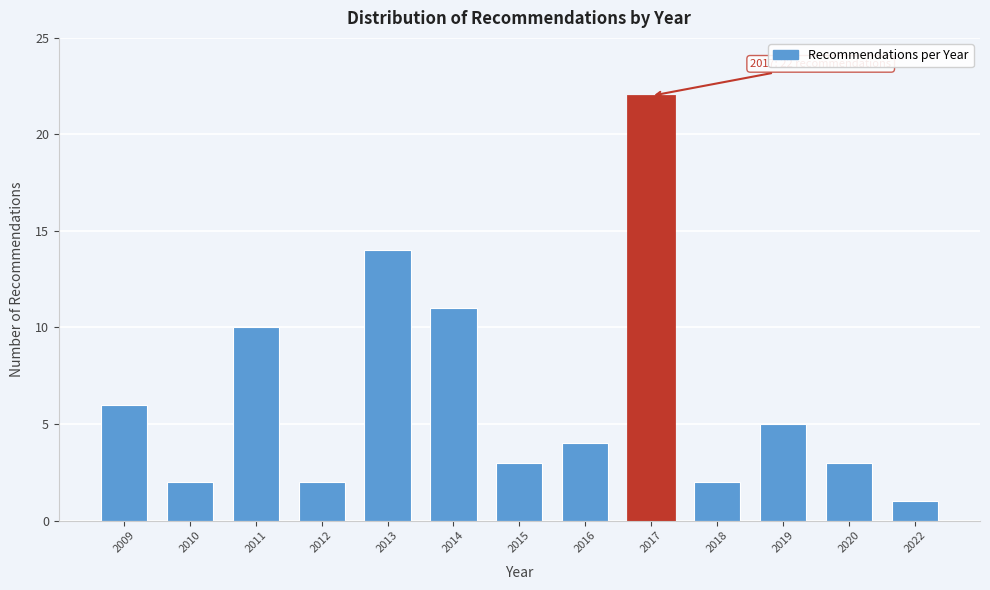

Reading left to right, list all the values displayed in this chart.

6	2	10	2	14	11	3	4	22	2	5	3	1